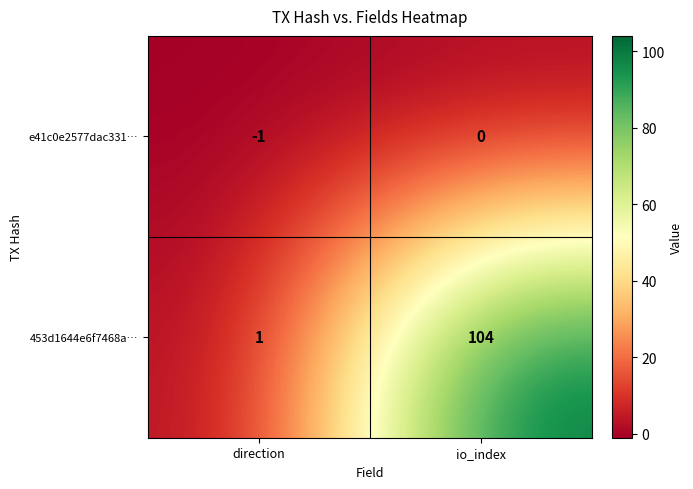

At which label is 453d1644e6f7468a… closest to 52?

direction